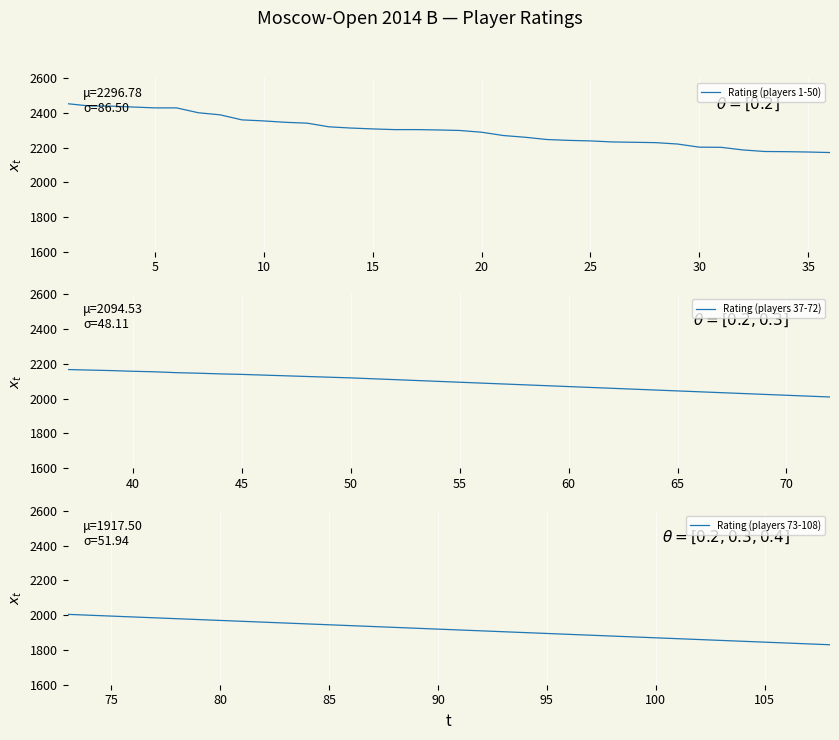

The Rating (players 73-108) series shows 581 at 75. True or false?

False